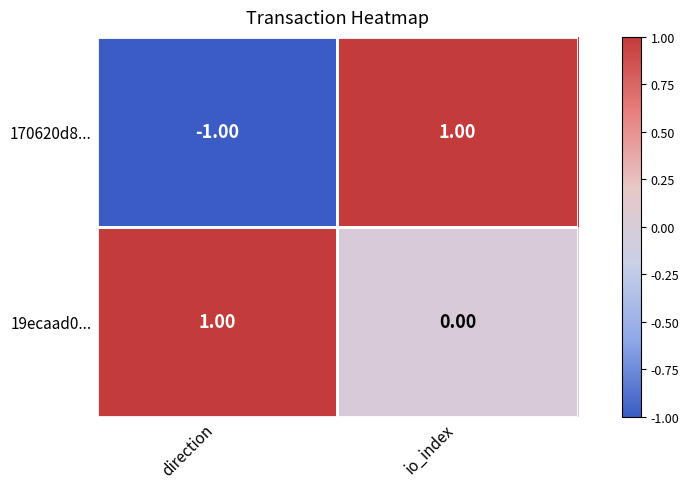

Between direction and io_index, which series saw the biggest shift?

170620d8...